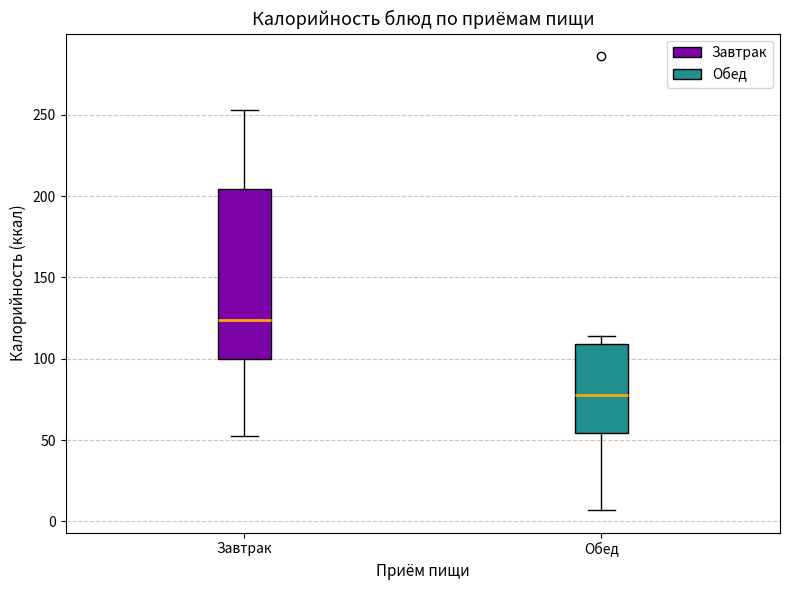

Reading left to right, read every box against the y-axis: the position of its median line, the range the box covers, and the ends of its whiskers. The values are not printed on the chart, so give them approximately, as read against the axis.

Завтрак: median 125, box 100 to 205, whiskers 50 to 255
Обед: median 80, box 55 to 110, whiskers 5 to 115